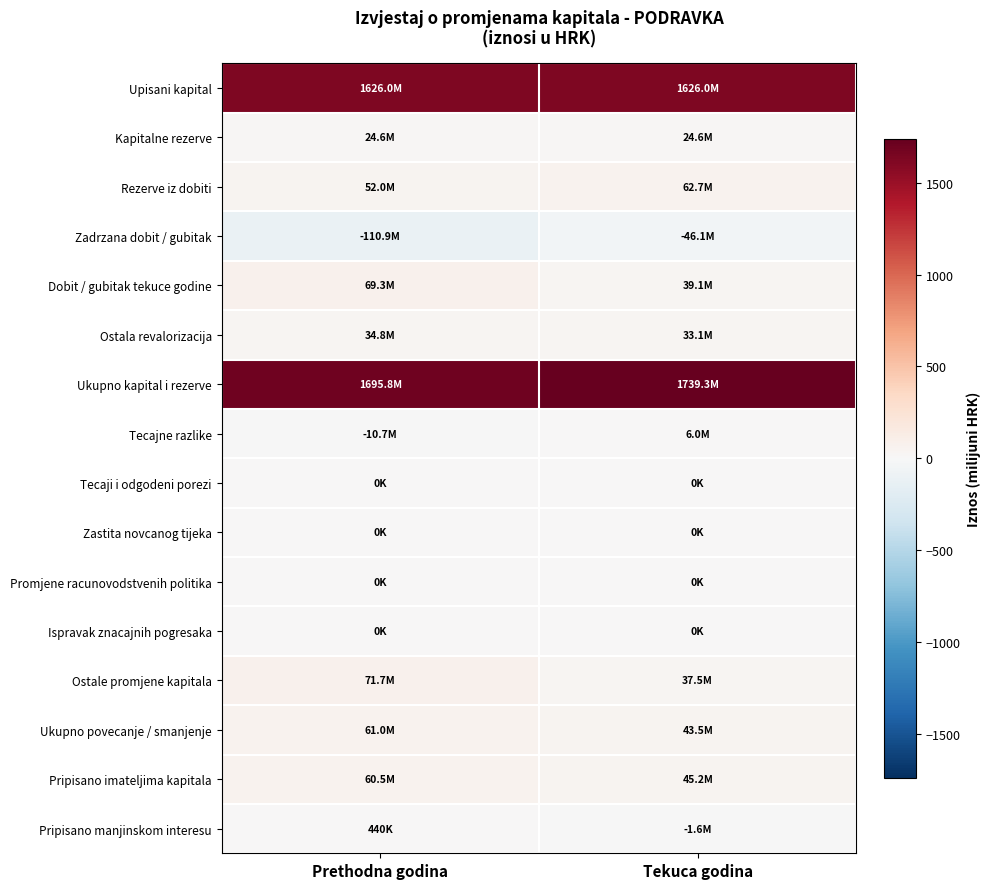

At how many categories does at least one series exceed 554?

2